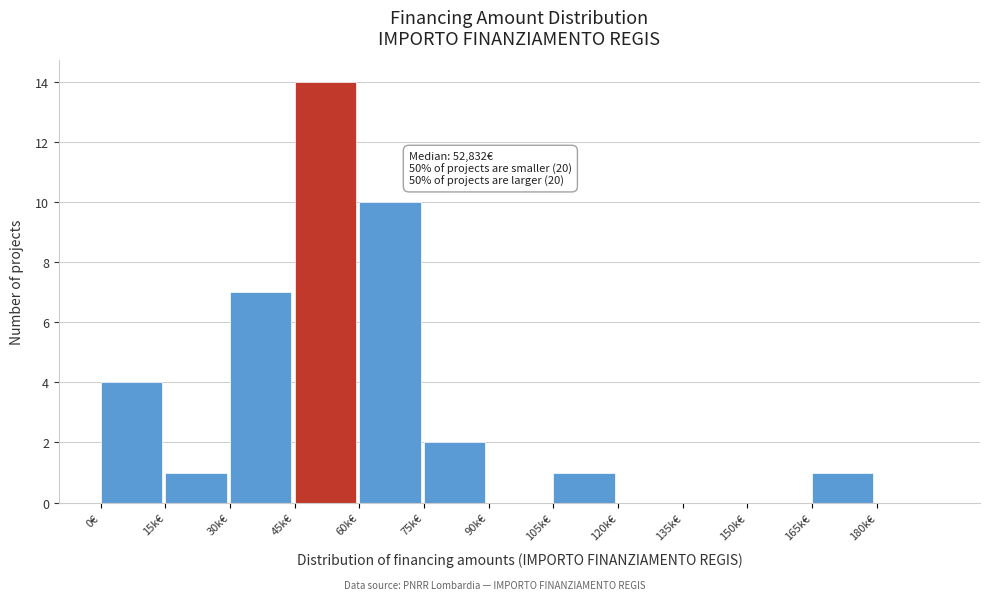

Reading left to right, list all the values displayed in this chart.

0€=4	15k€=1	30k€=7	45k€=14	60k€=10	75k€=2	90k€=0	105k€=1	120k€=0	135k€=0	150k€=0	165k€=1	180k€=0